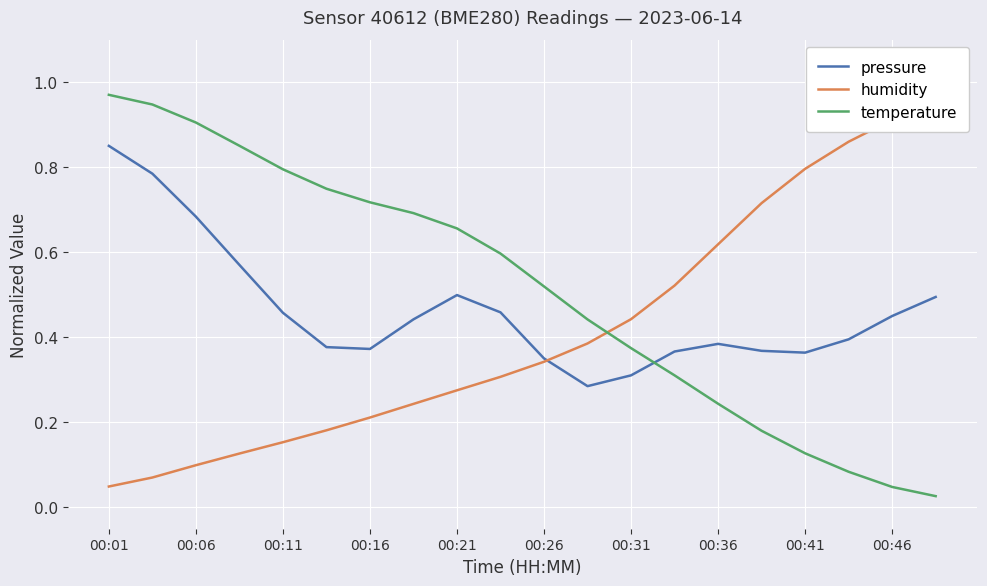

The value of temperature at 00:11 is 0.8. True or false?

True